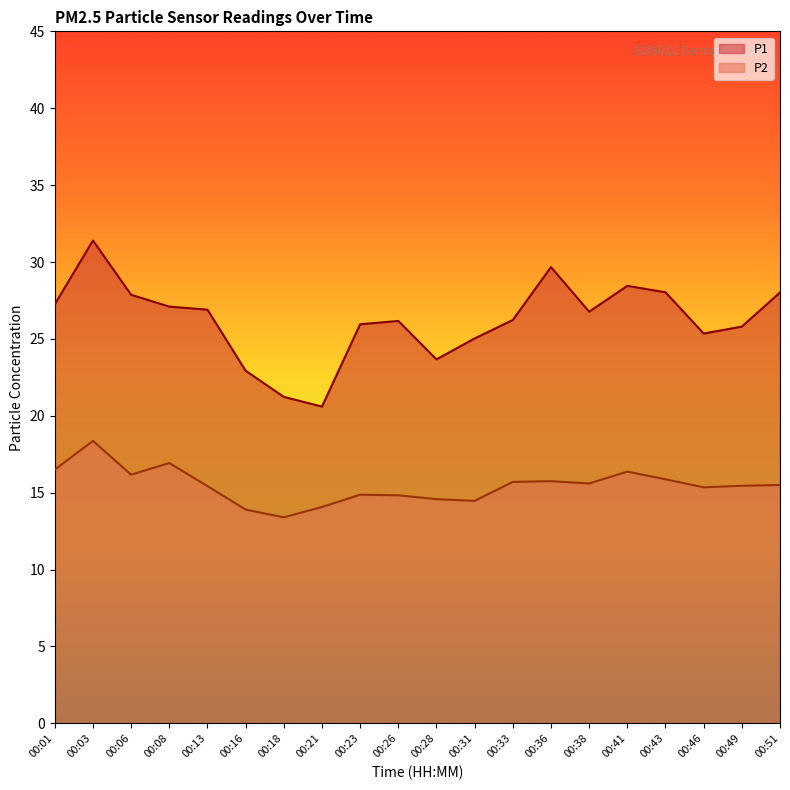

How many data points in P2 are less than 15?

7